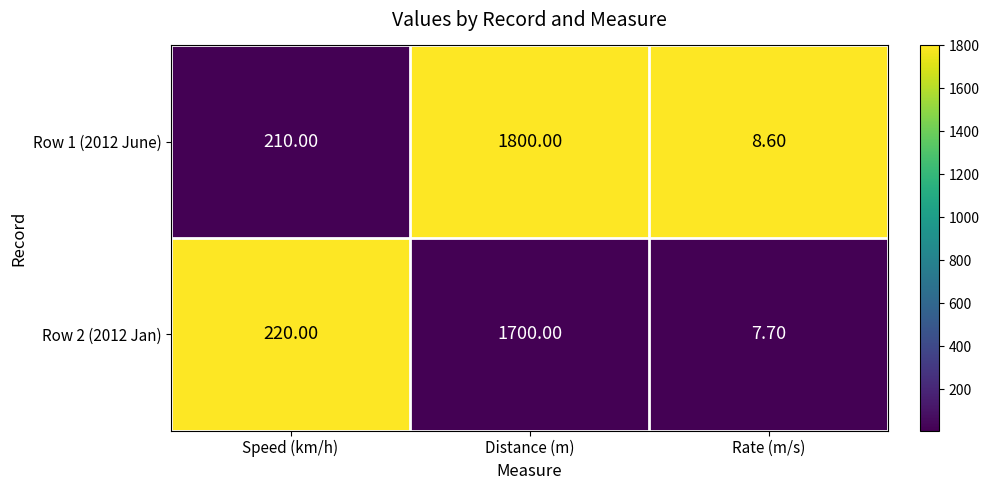

What is the difference between the Row 2 (2012 Jan) values at Distance (m) and Speed (km/h)?

1480.0